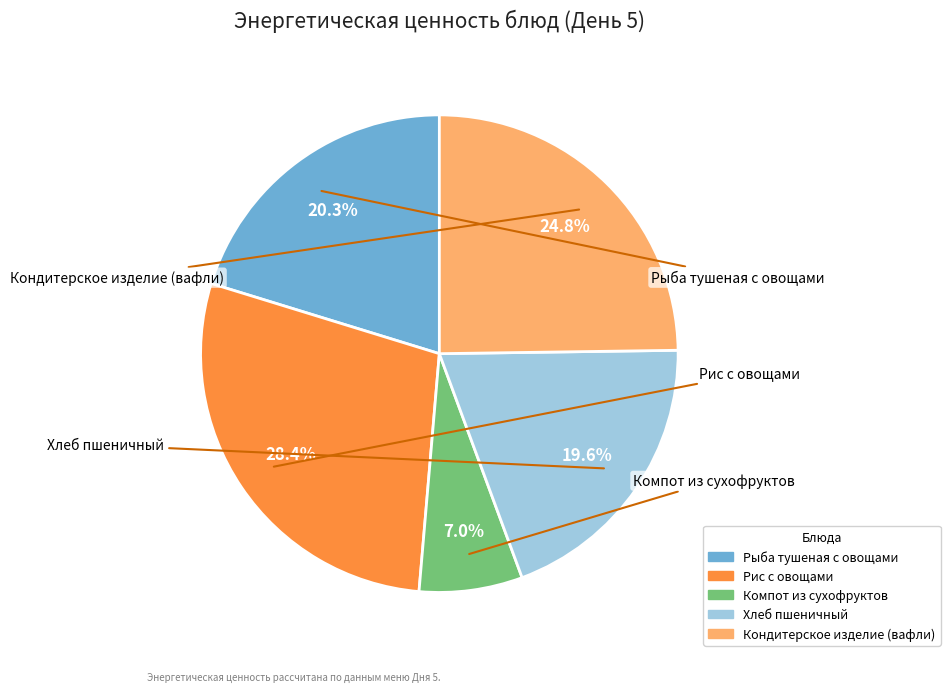

Do Рис с овощами and Хлеб пшеничный together represent more than half of the pie?

No